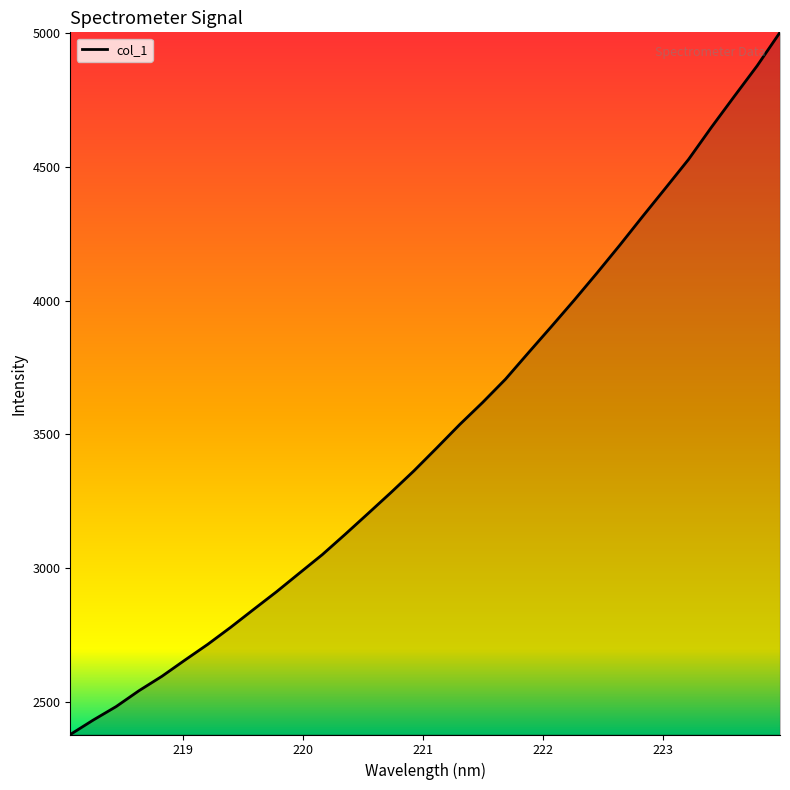

What is the difference between the maximum and minimum values?

2624.2